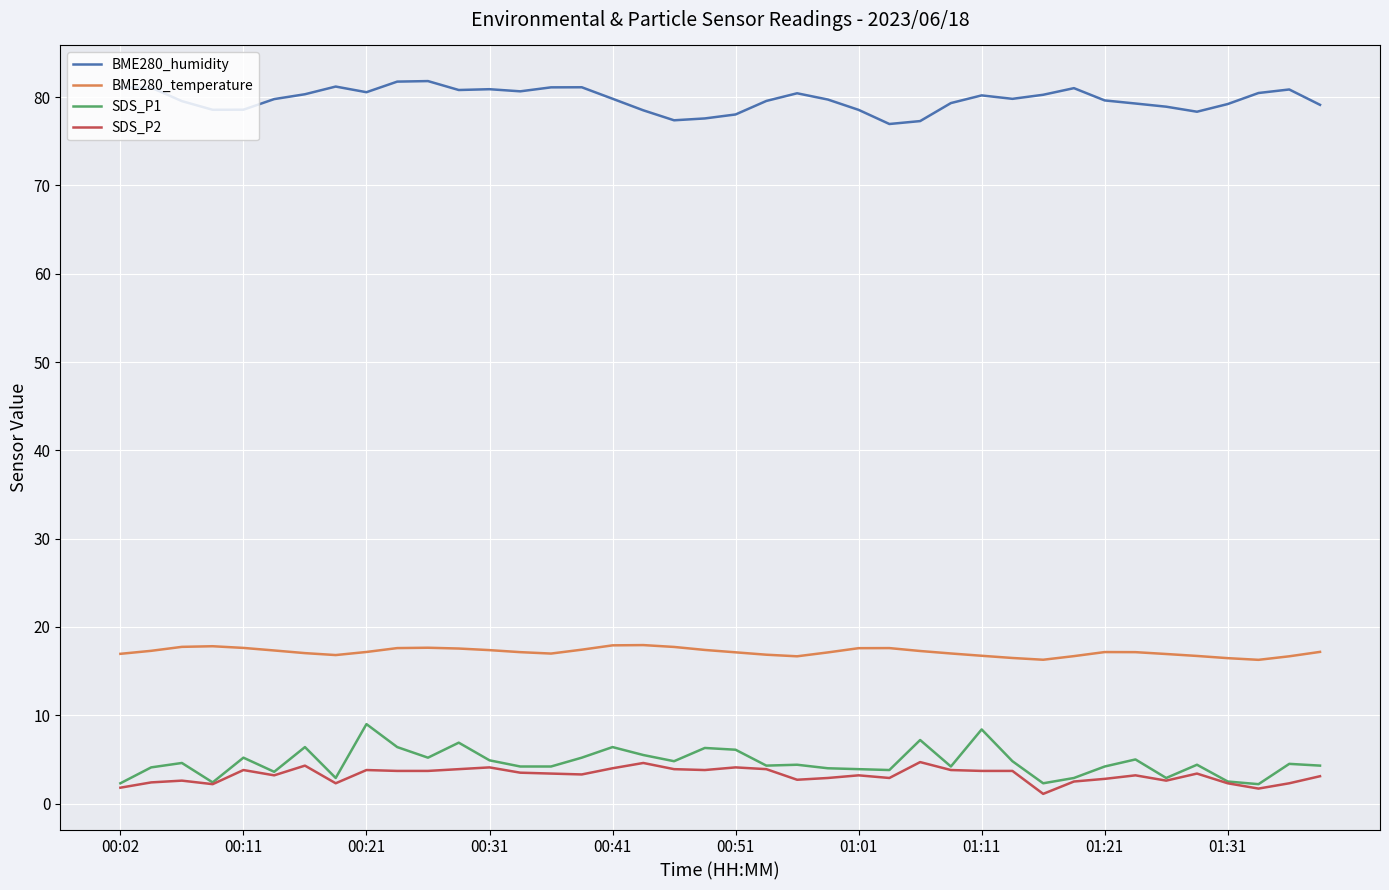

True or false: BME280_temperature and SDS_P1 cross at least once.

False